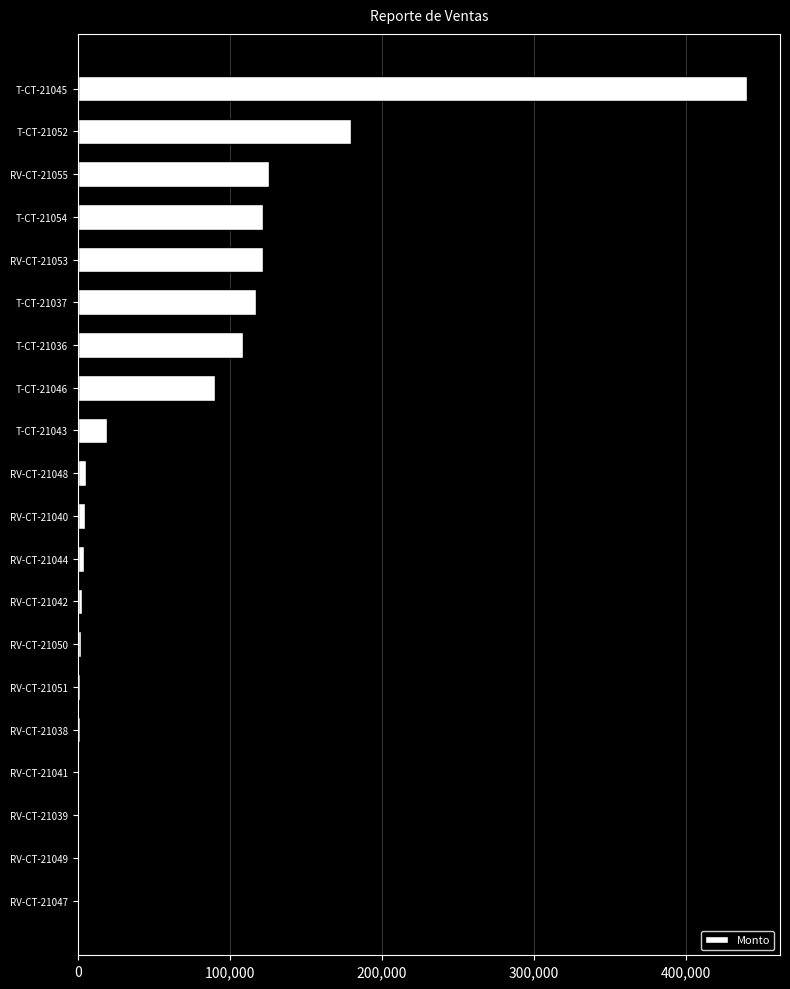

What is the sum of all values?

1349215